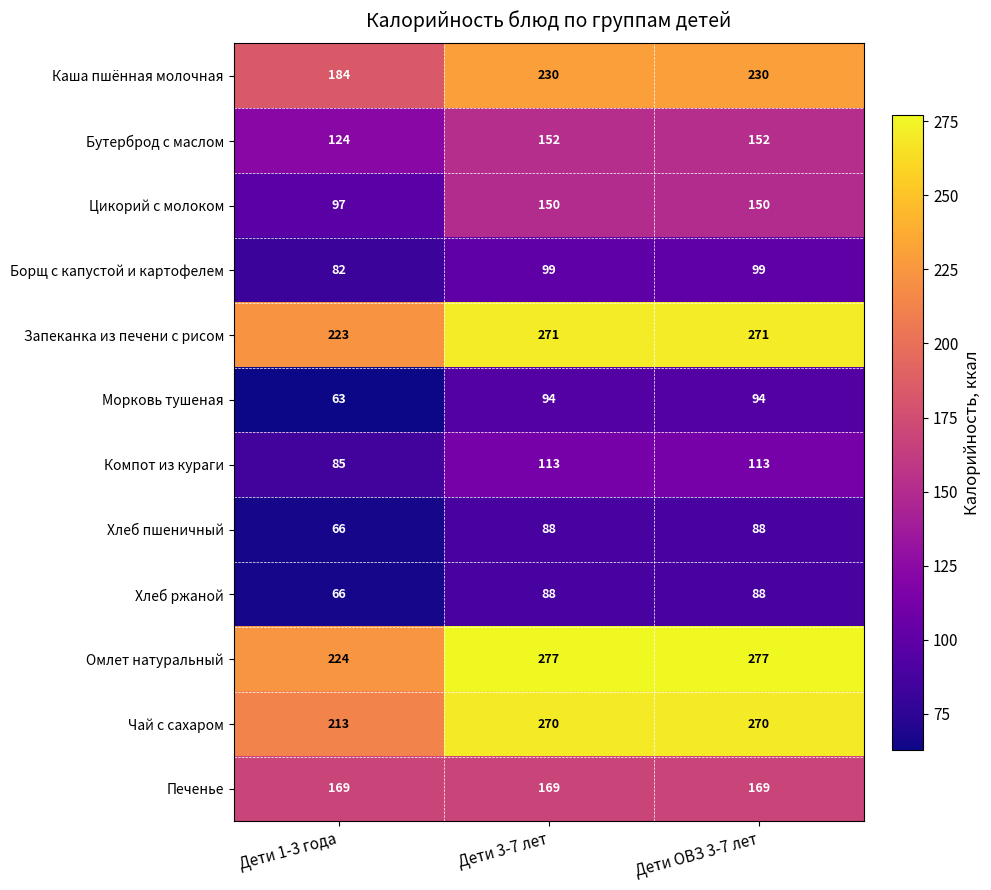

What is the smallest value displayed?

63